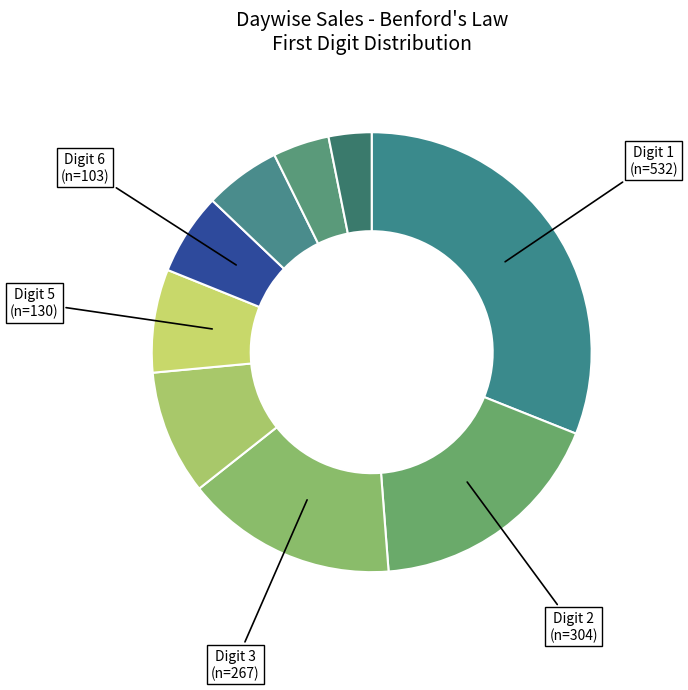

How many slices are in this pie chart?

9